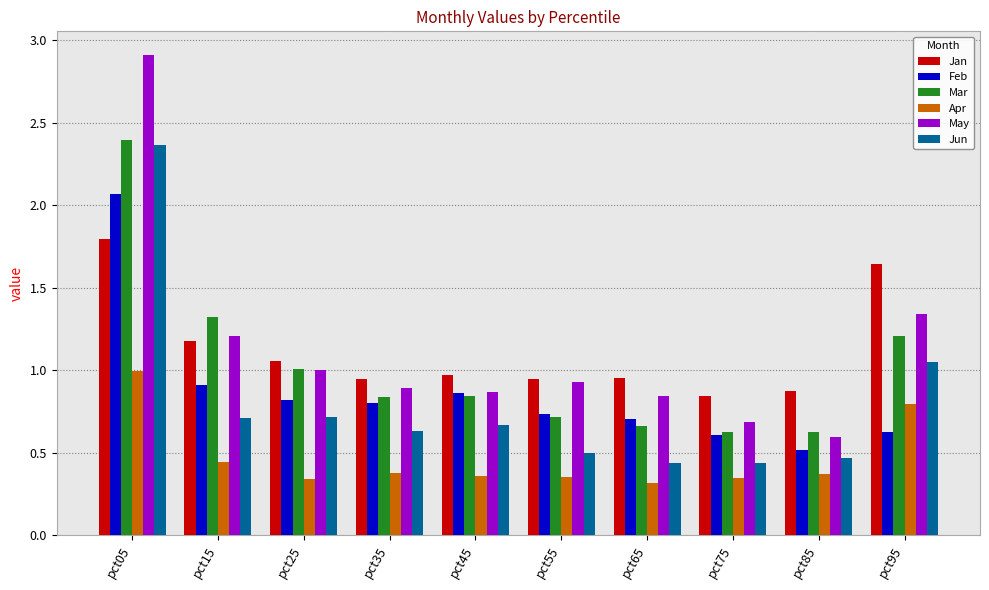

At pct35, list the series in order from smallest to largest.

Apr, Jun, Feb, Mar, May, Jan